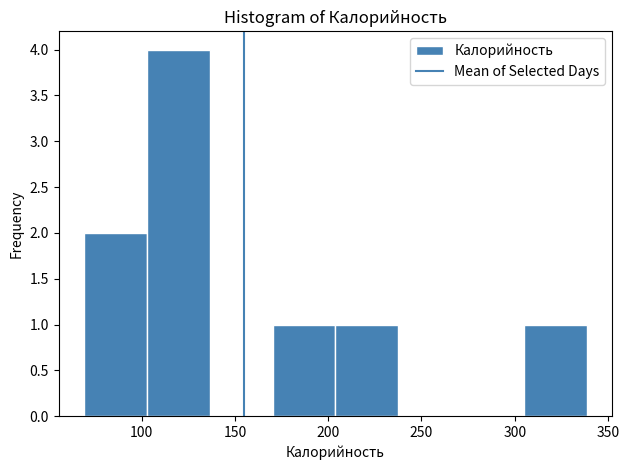

How tall is the bar that spans 170 to 205 on the x-axis? Neither the bar edges nor the heights are printed on the chart, so give them approximately, as read against the axes.

1